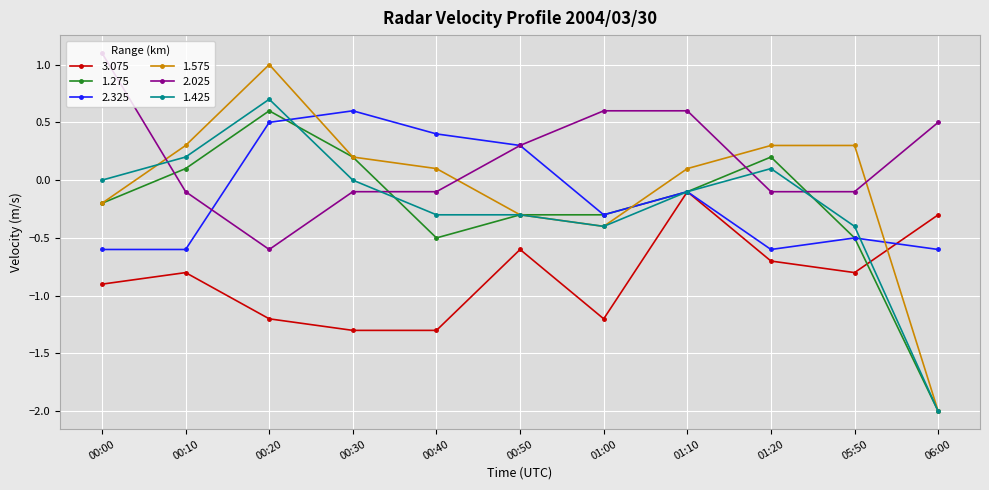

What is the label of the 11th point from the right?

00:00